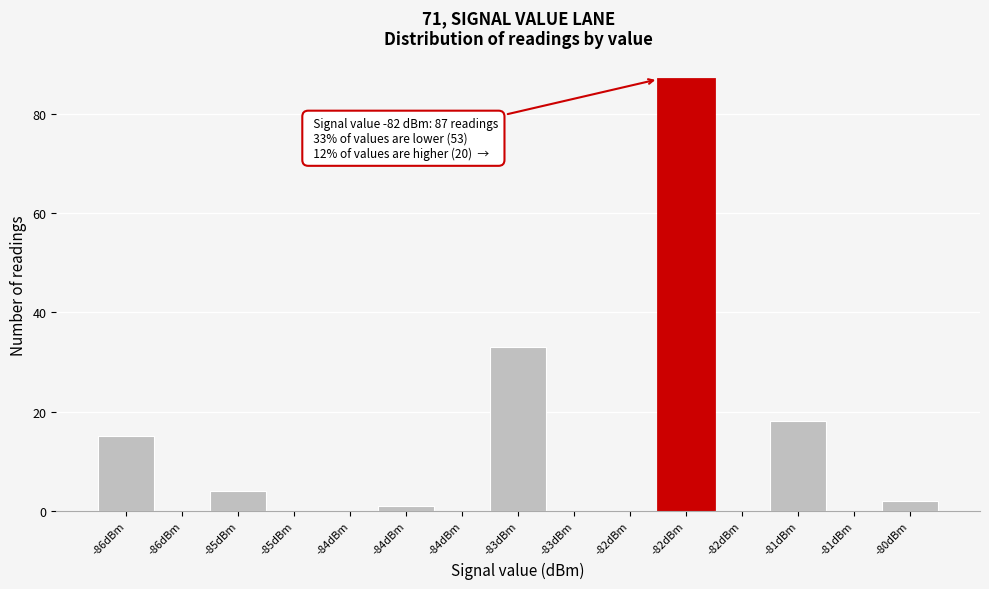

How many distinct data groups are displayed?

1